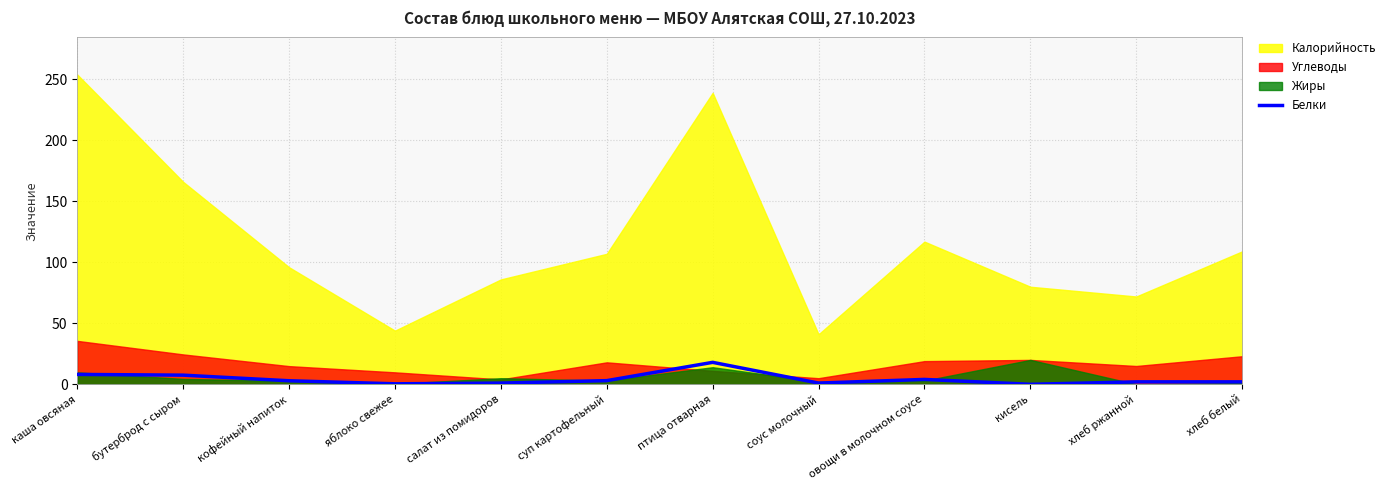

The chart shows a value of -7.1 at кисель. True or false?

False